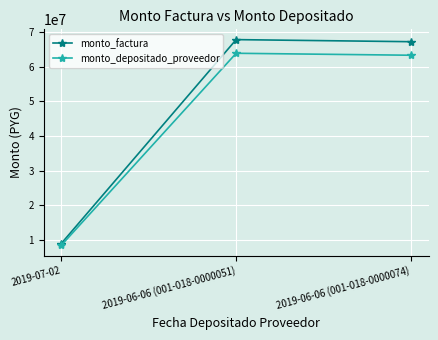

At how many categories does at least one series exceed 25064125?

2